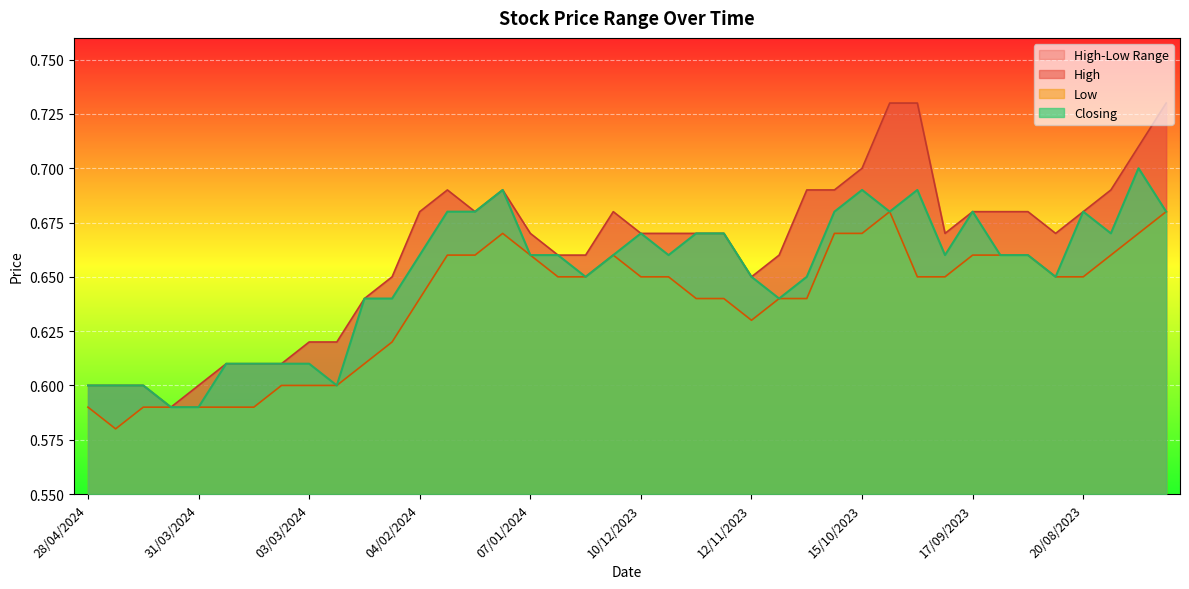

True or false: Closing has more than 0 points higher than both neighbors.

True